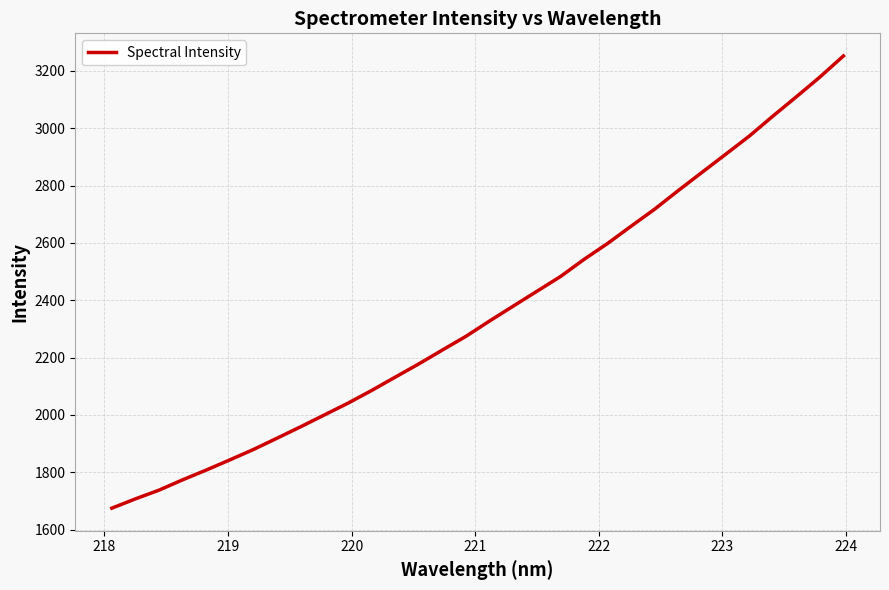

What is the maximum value shown in the chart?

3252.1